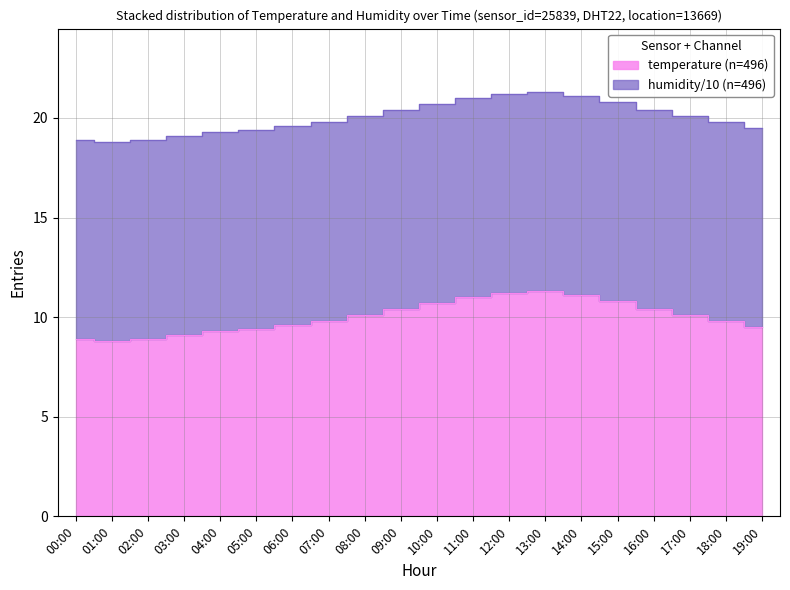

How many values are below 20?

10